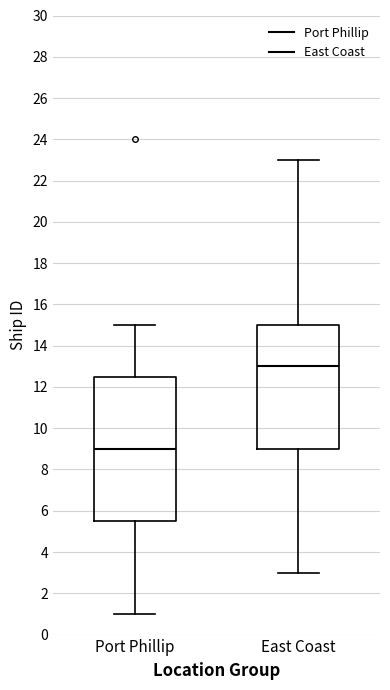

Reading left to right, transcribe this box plot: for each box, give where its median line is, the range the box spans, and where its two whiskers end, as read against the y-axis. The values are not printed on the chart, so give them approximately, as read against the axis.

Port Phillip: median 9.0, box 5.6 to 12.6, whiskers 1.0 to 15.0
East Coast: median 13.0, box 9.0 to 15.0, whiskers 3.0 to 23.0